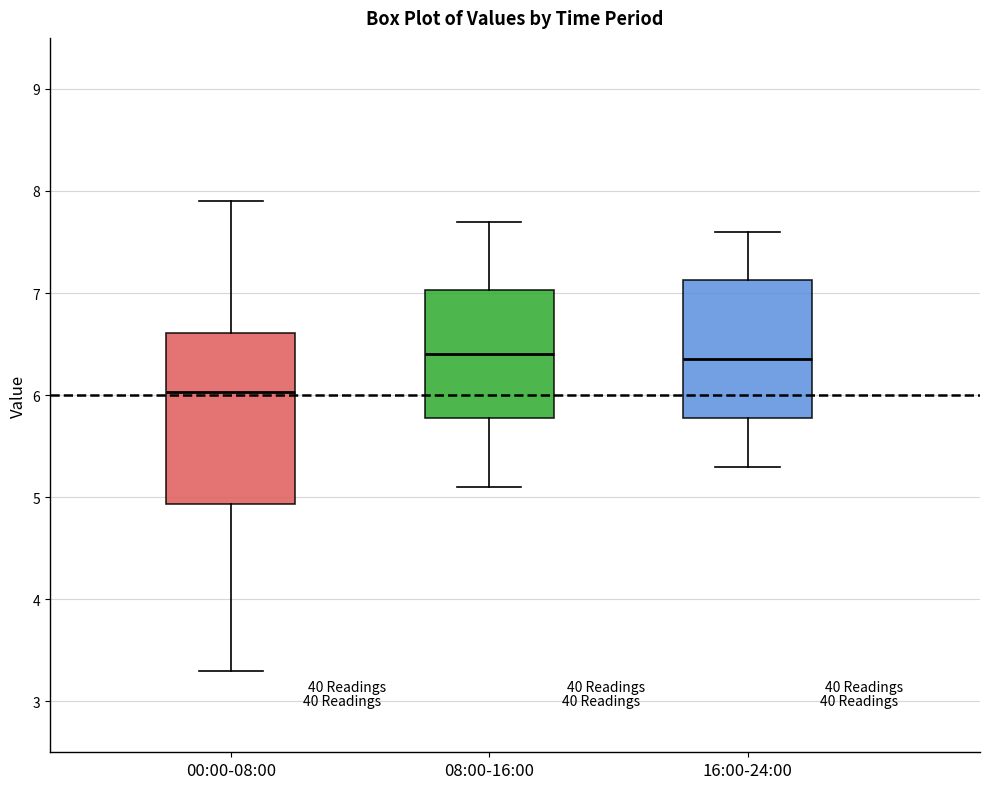

Which box has the lowest median line?

00:00-08:00